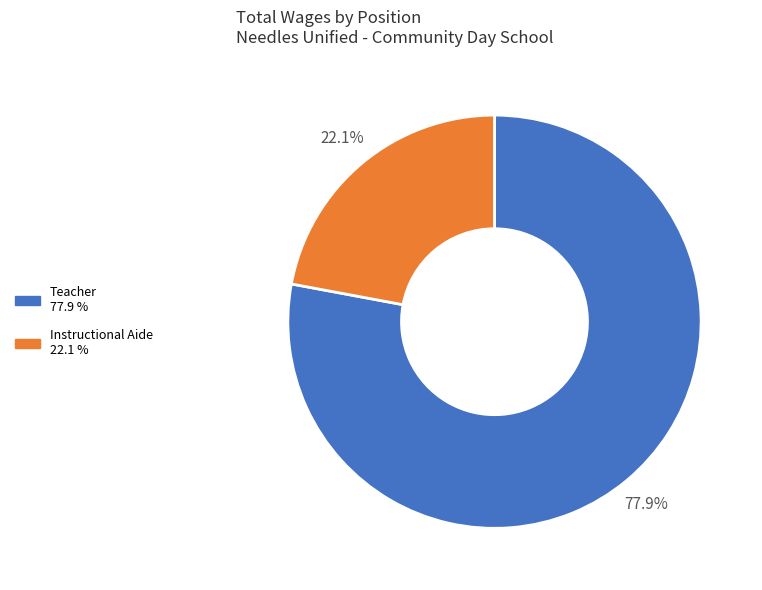

What percentage is the Instructional Aide slice, to the nearest percent?

22%